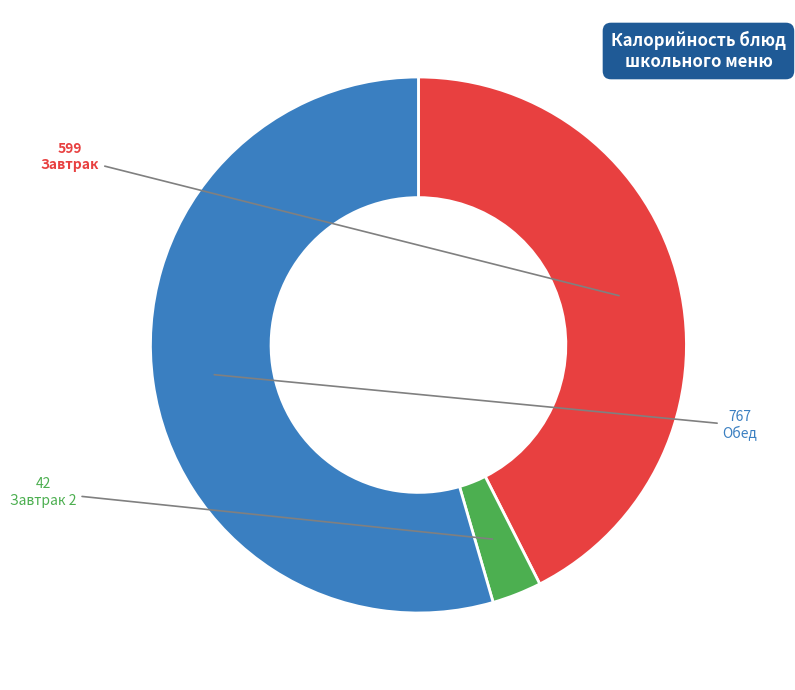

Do Завтрак 2 and Завтрак together represent more than half of the pie?

No